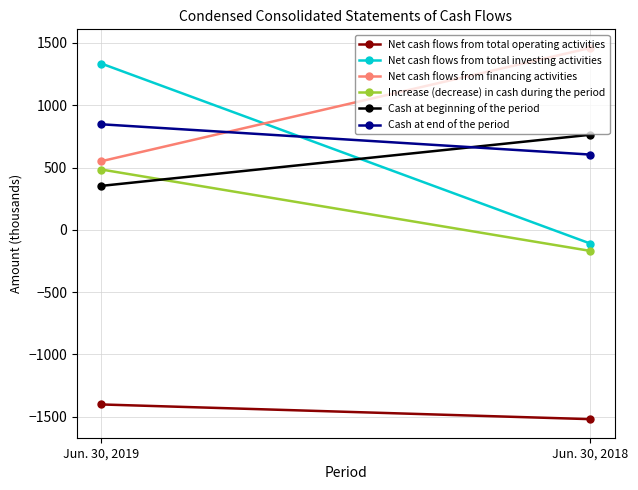

Rank the categories by Increase (decrease) in cash during the period value from lowest to highest.

Jun. 30, 2018, Jun. 30, 2019